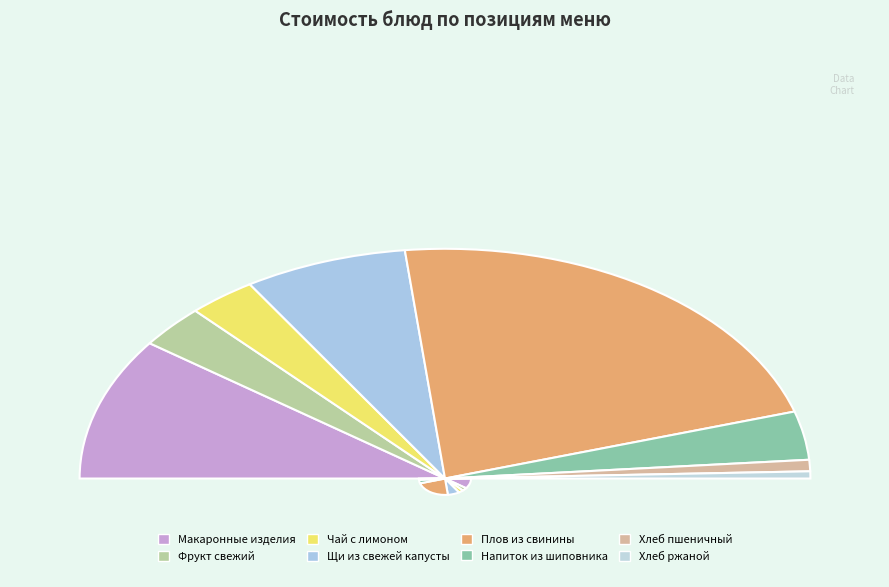

What is the ratio of the value at Фрукт свежий to the value at Напиток из шиповника?

0.9